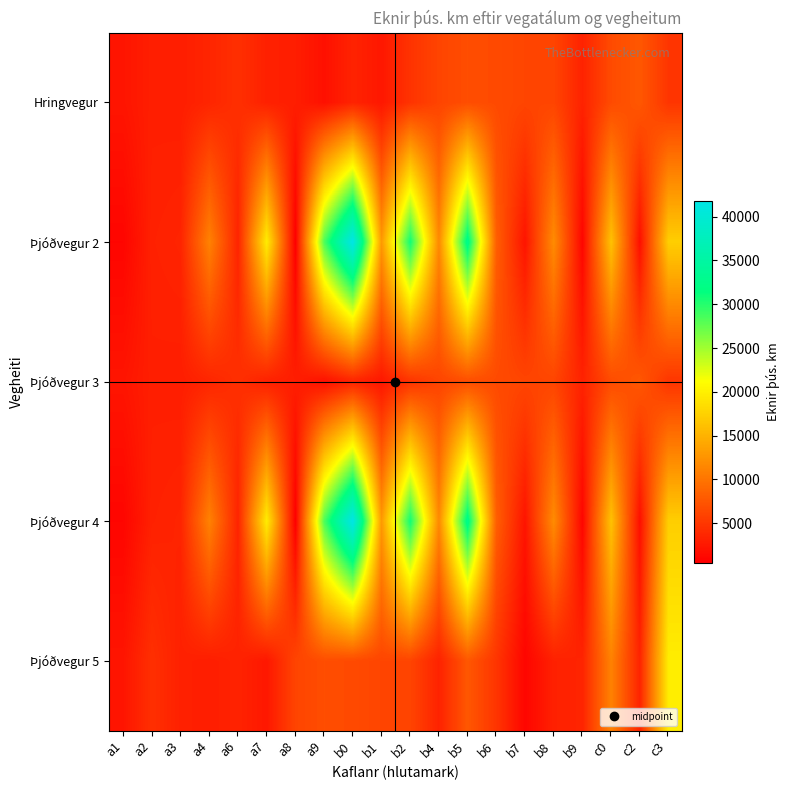

At how many categories does at least one series exceed 12083?

8